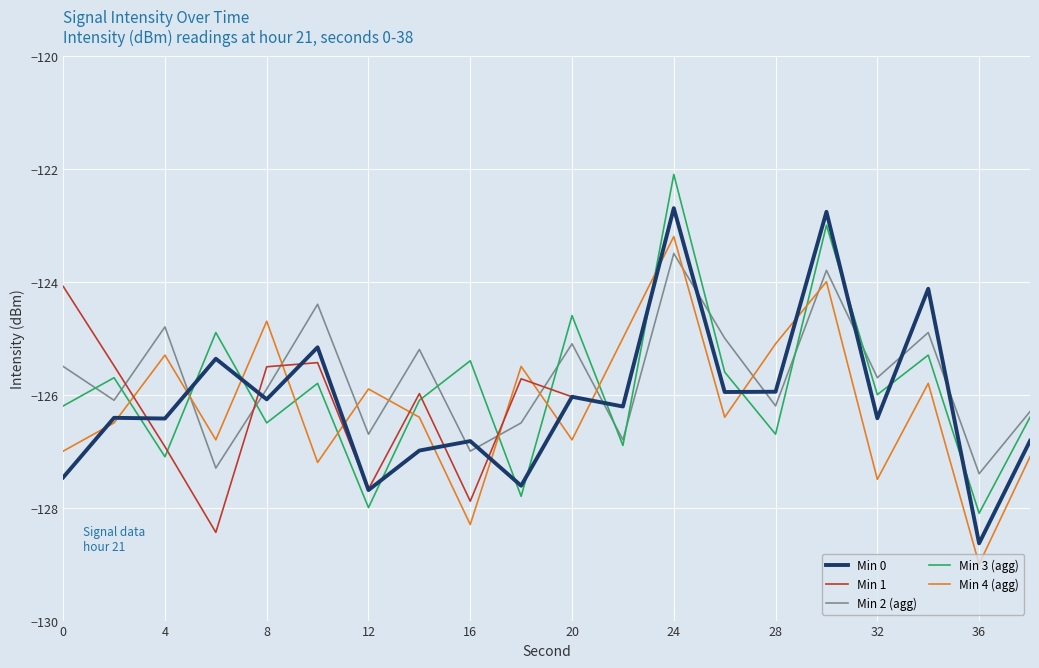

What is the highest value of the Min 0 series?

-122.7